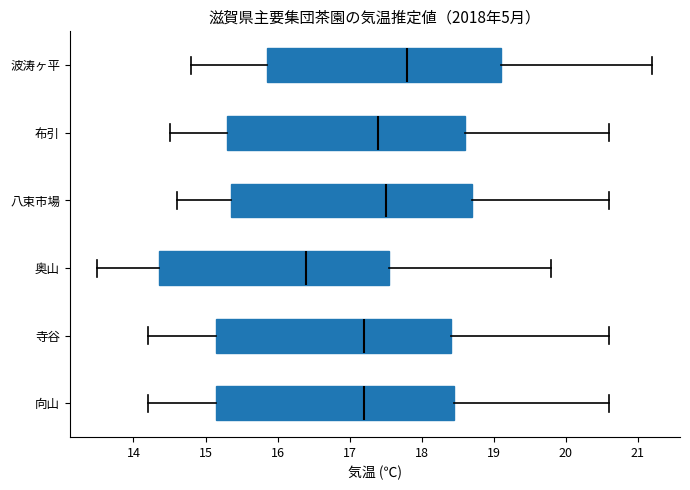

Where does the median line of the box for 向山 sit on the x-axis? The values are not printed on the chart, so give them approximately, as read against the axis.

17.2